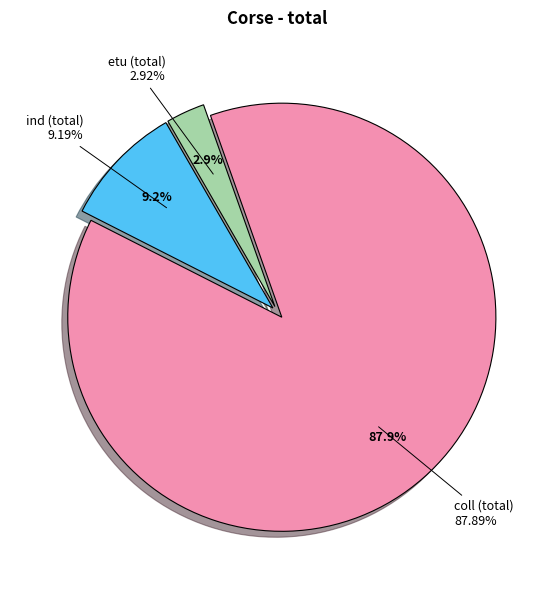

What is the smallest slice in the pie chart?

etu (total)